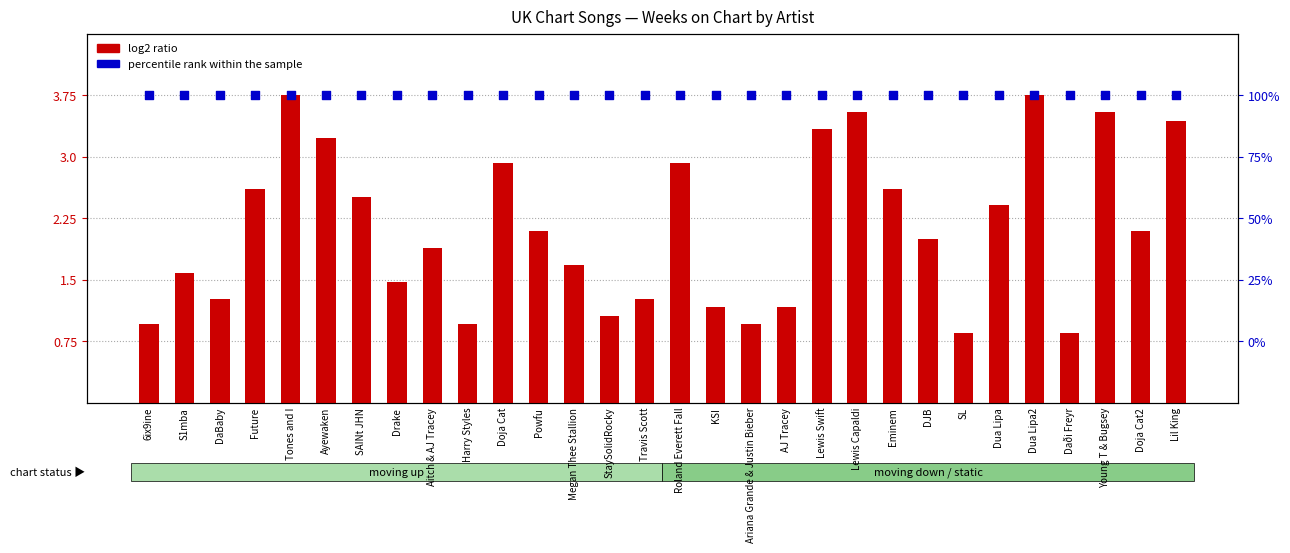

At which category is the sum across all series the highest?

Tones and I